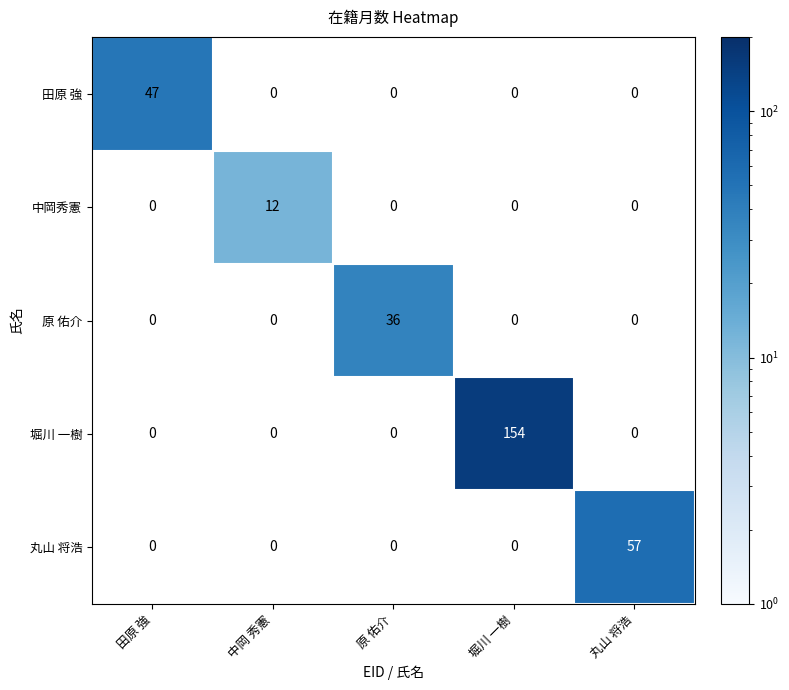

At how many categories does at least one series exceed 136?

1